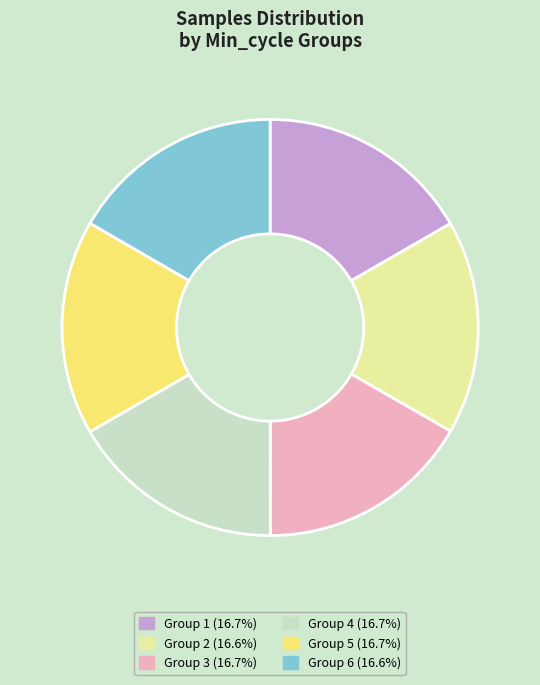

Does any single category account for the majority?

No